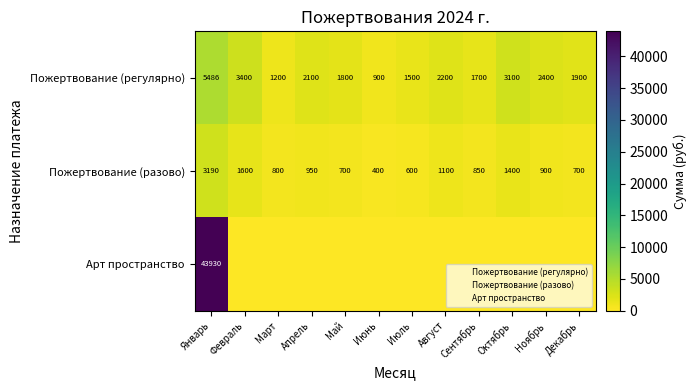

At which category does the chart reach its peak across all series?

Январь